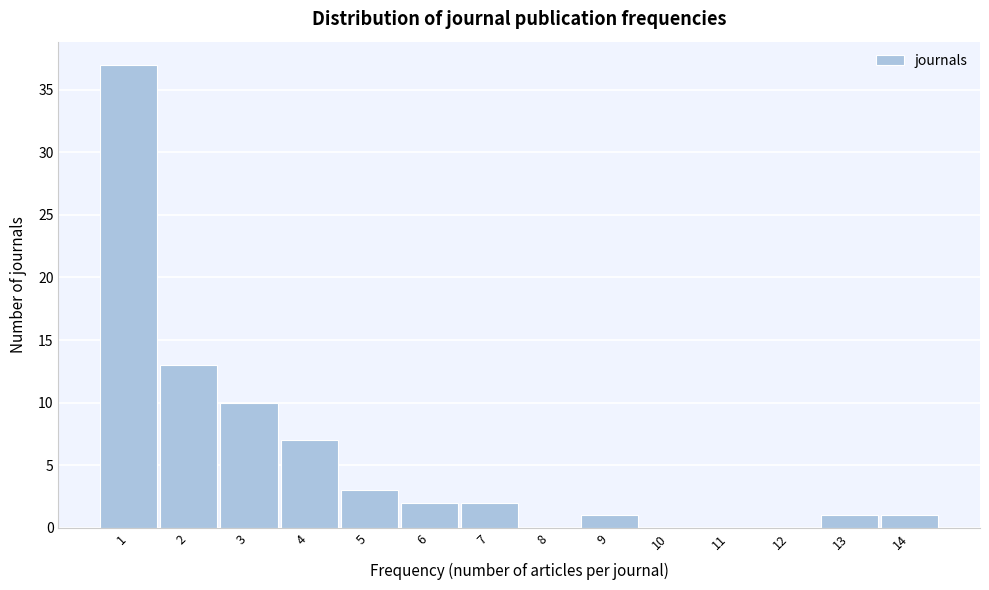

Reading left to right, list every bar in this chart as the range it spans on the x-axis followed by its height. The values are not printed on the chart, so give them approximately, as read against the axis.

0.5 to 1.5: 37
1.5 to 2.5: 13
2.5 to 3.5: 10
3.5 to 4.5: 7
4.5 to 5.5: 3
5.5 to 6.5: 2
6.5 to 7.5: 2
7.5 to 8.5: 0
8.5 to 9.5: 1
9.5 to 10.5: 0
10.5 to 11.5: 0
11.5 to 12.5: 0
12.5 to 13.5: 1
13.5 to 14.5: 1